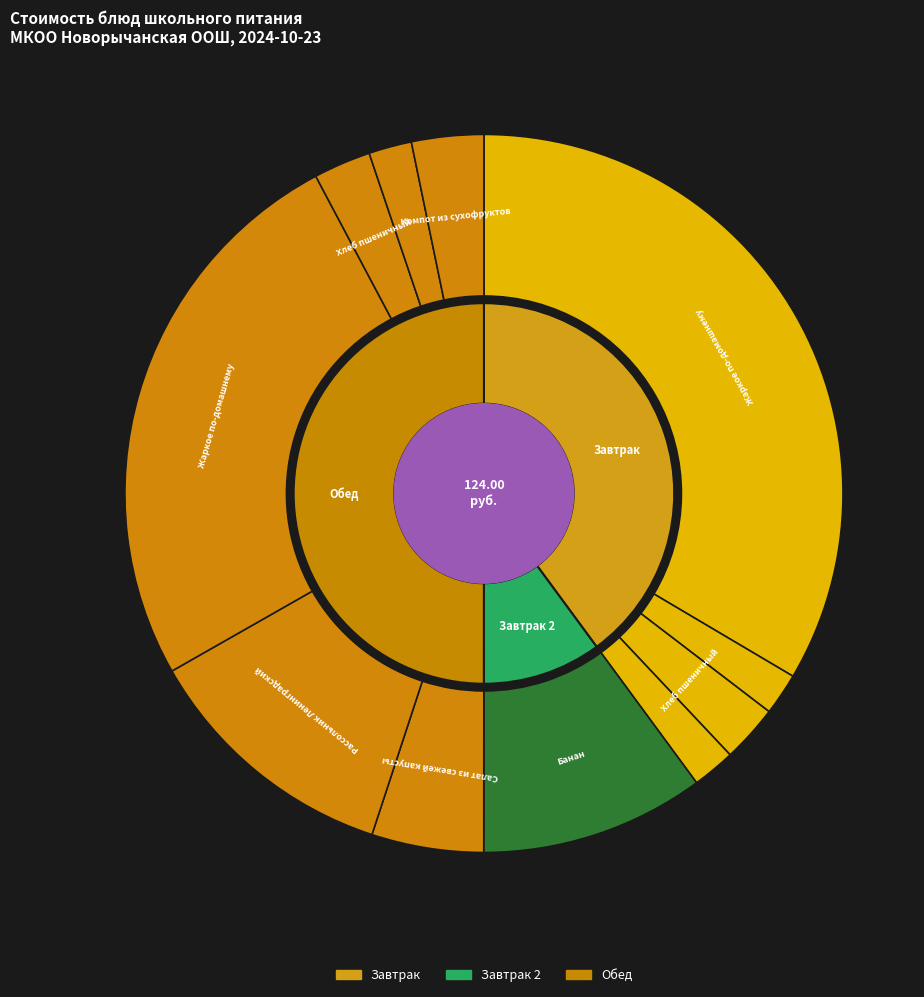

Is Хлеб ржаной (Обед) the majority of the pie?

No